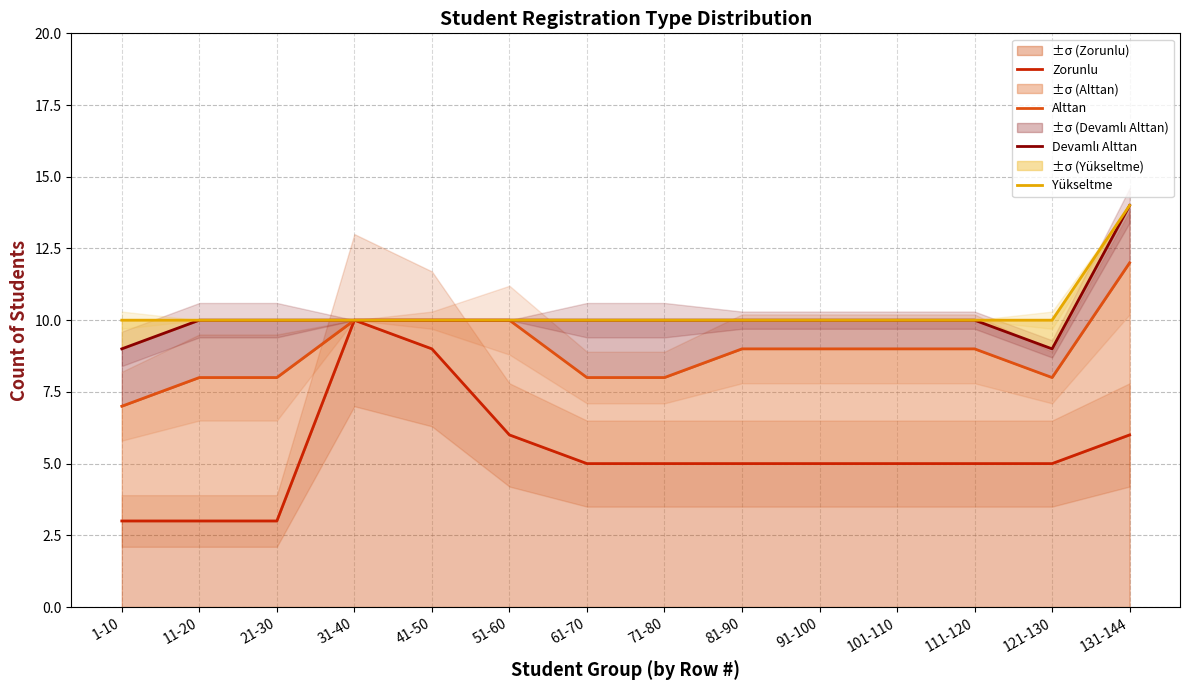

Rank the categories by Zorunlu value from highest to lowest.

31-40, 41-50, 51-60, 131-144, 61-70, 71-80, 81-90, 91-100, 101-110, 111-120, 121-130, 1-10, 11-20, 21-30